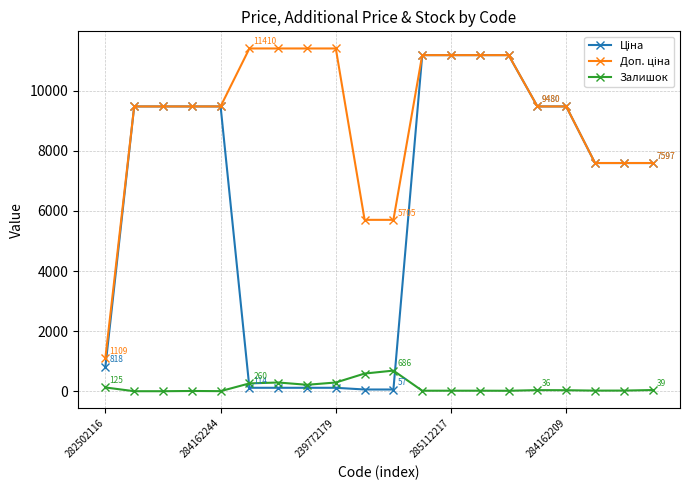

What is the greatest value displayed?

11410.0